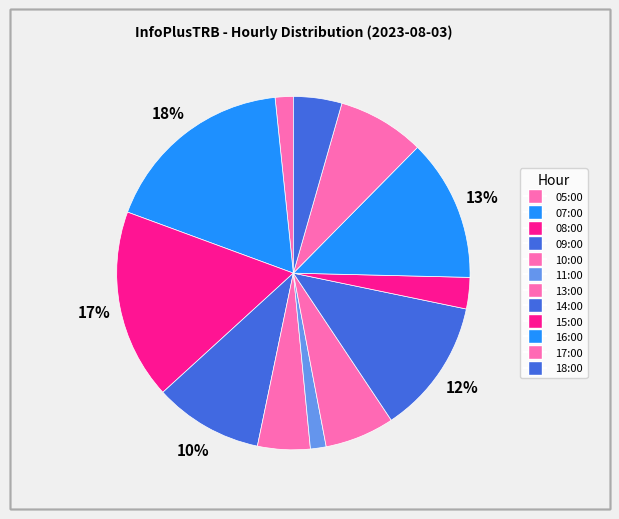

How much of the chart is everything except 13:00?

93.6%